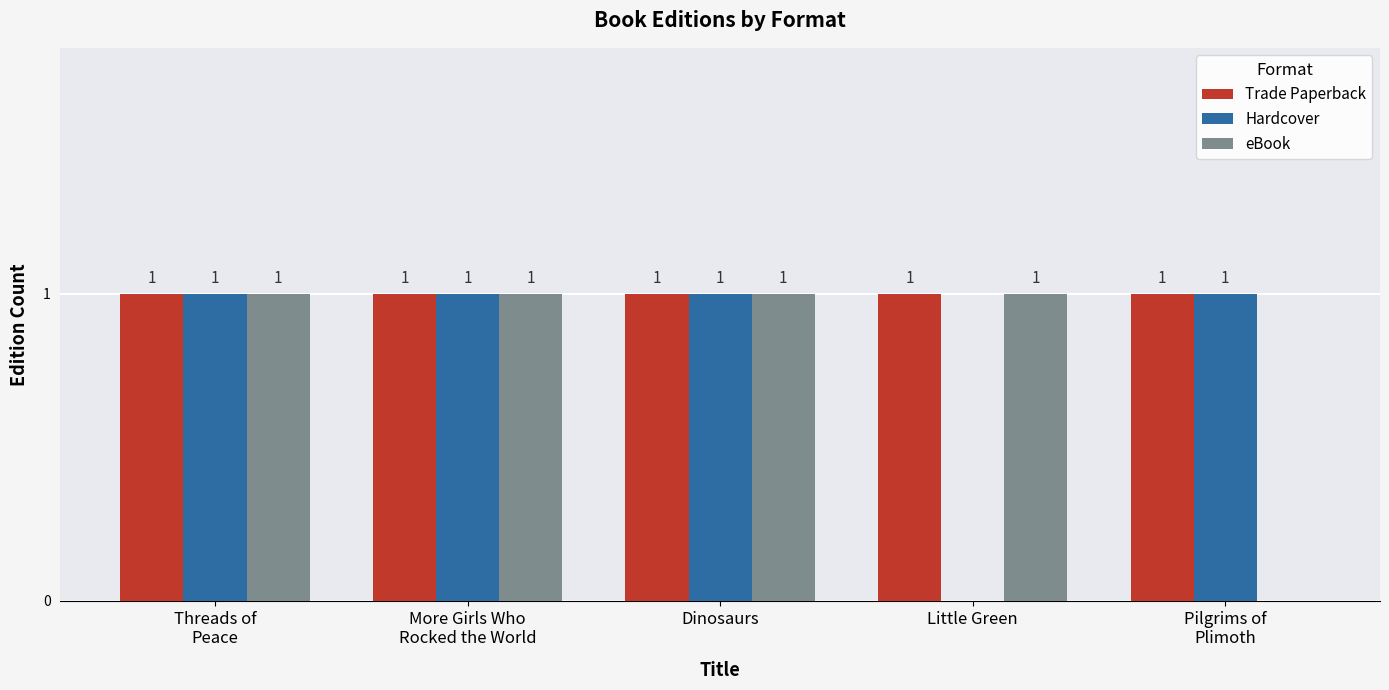

How many groups of bars are there?

5